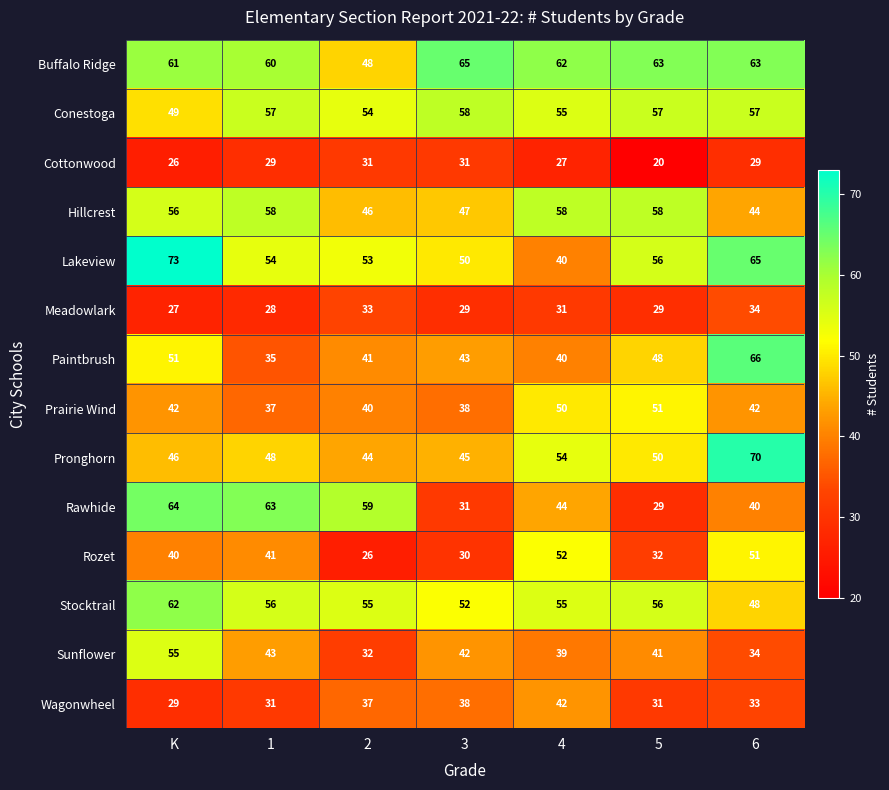

At which label is Rozet closest to 39?

K